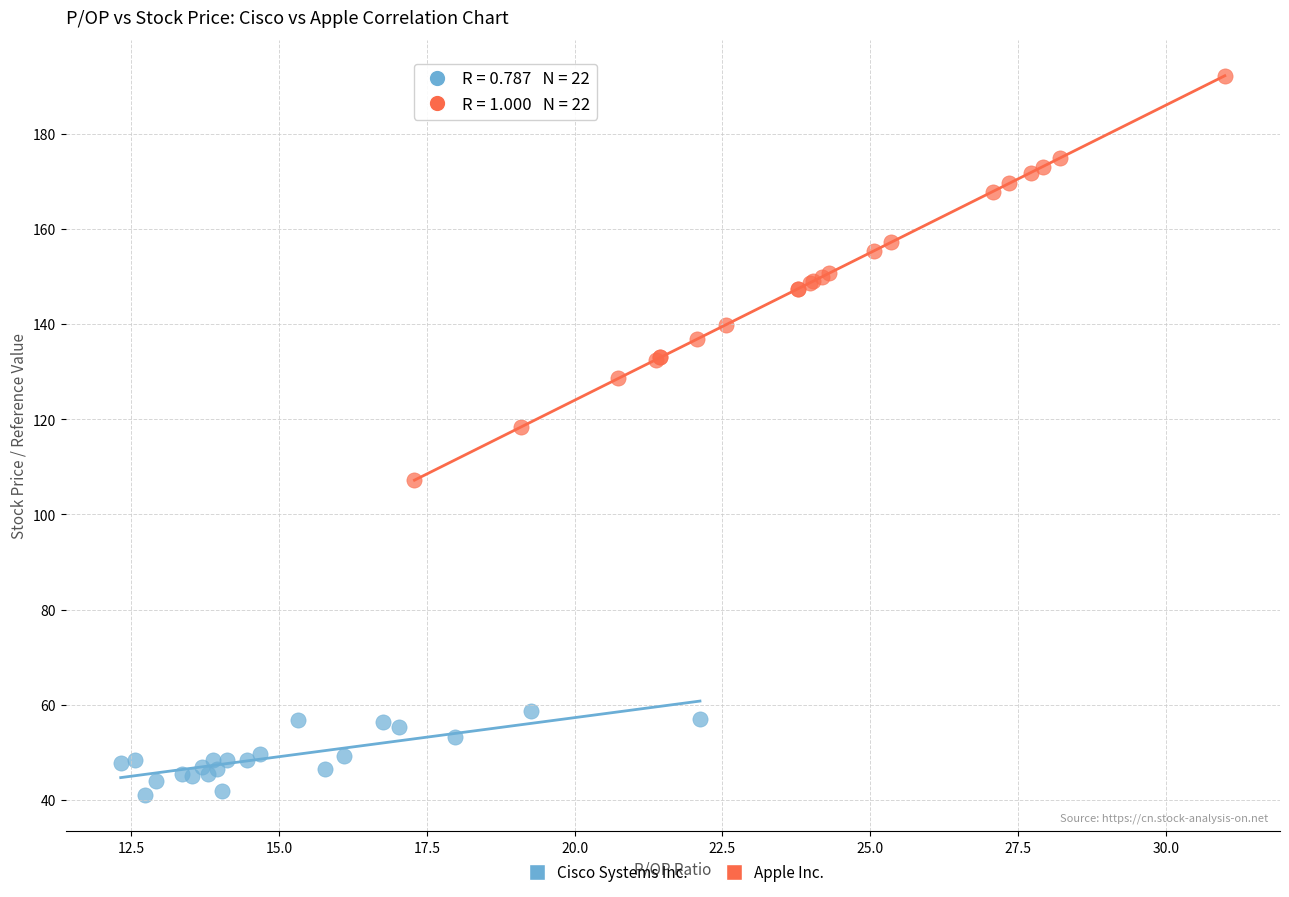

Which series reaches the minimum Y coordinate?

Cisco Systems Inc.